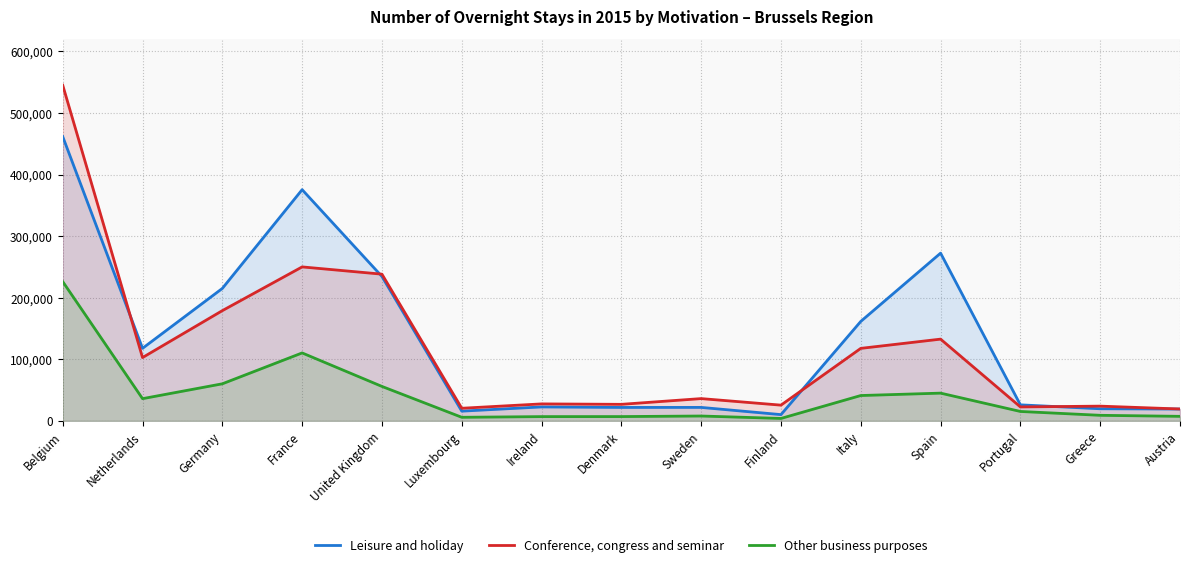

Reading left to right, extract all data points from this chart.

Leisure and holiday: Belgium=461754	Netherlands=117836	Germany=215108	France=375526	United Kingdom=234538	Luxembourg=15789	Ireland=22656	Denmark=21817	Sweden=21864	Finland=10147	Italy=161542	Spain=272419	Portugal=26022	Greece=19650	Austria=19219
Conference, congress and seminar: Belgium=545278	Netherlands=102829	Germany=179036	France=250068	United Kingdom=238279	Luxembourg=20479	Ireland=27562	Denmark=26847	Sweden=36171	Finland=25547	Italy=117756	Spain=132757	Portugal=22632	Greece=23931	Austria=19285
Other business purposes: Belgium=226217	Netherlands=36068	Germany=60198	France=110345	United Kingdom=55944	Luxembourg=5812	Ireland=6915	Denmark=6963	Sweden=7883	Finland=3937	Italy=41158	Spain=45051	Portugal=15274	Greece=9025	Austria=7358